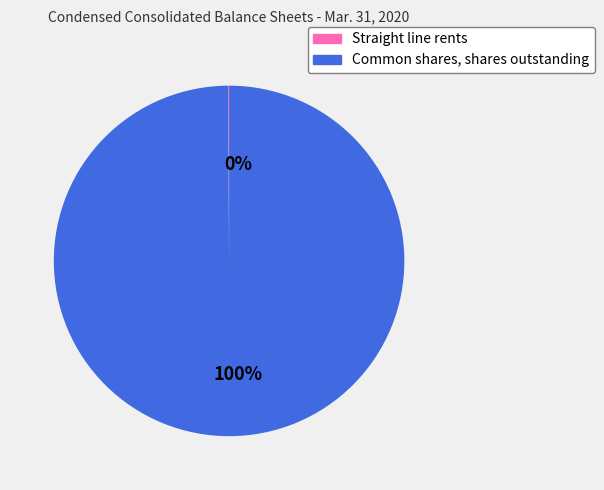

Combined, do Common shares, shares outstanding and Straight line rents account for over 50%?

Yes